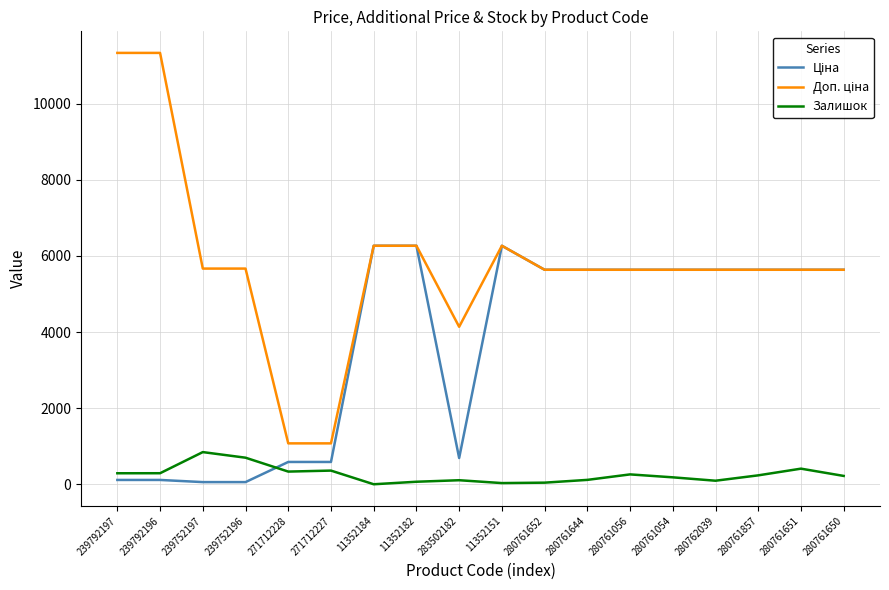

Is it true that Залишок equals 333.0 at 271712228?

True